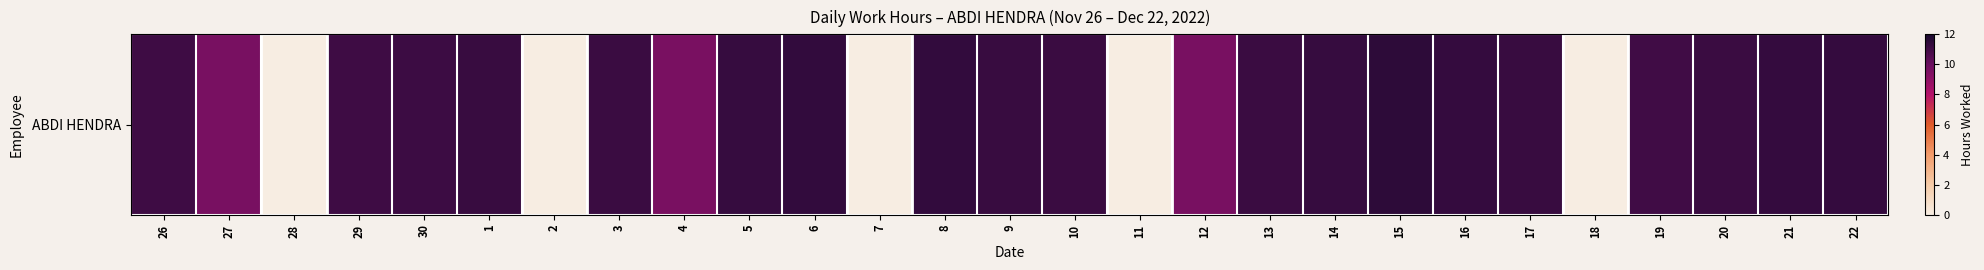

Which has a higher value, 7 or 2?

7